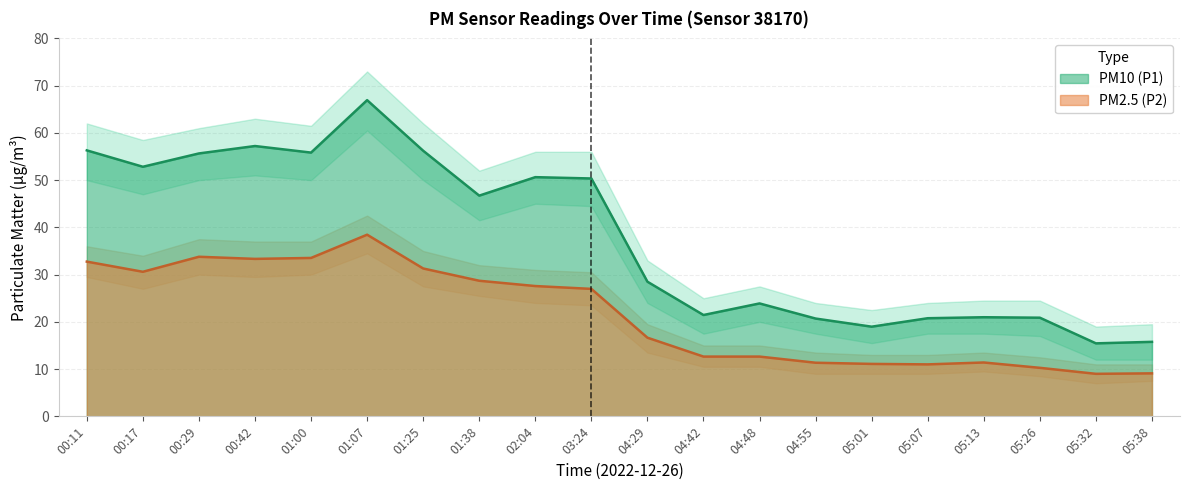

Where is the first local minimum for PM2.5 (P2)?

00:17